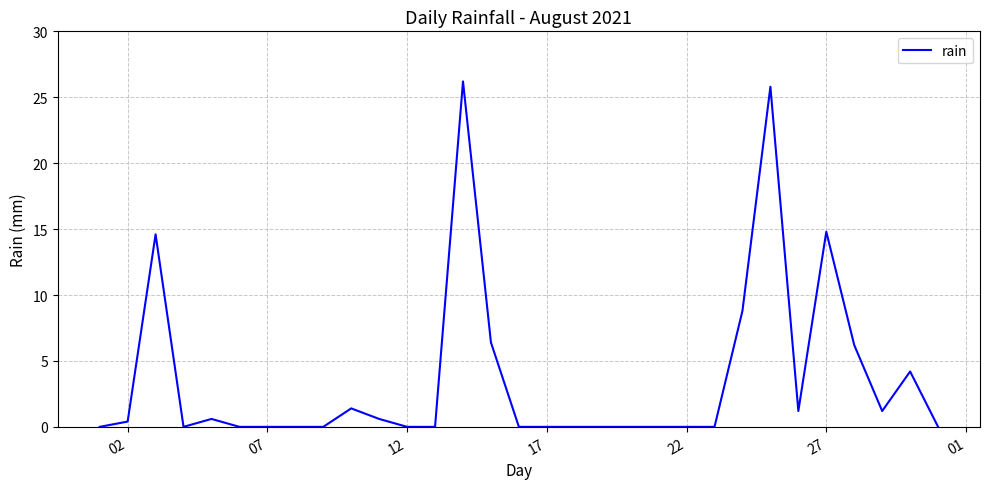

What is the difference between the maximum and minimum values?

26.2